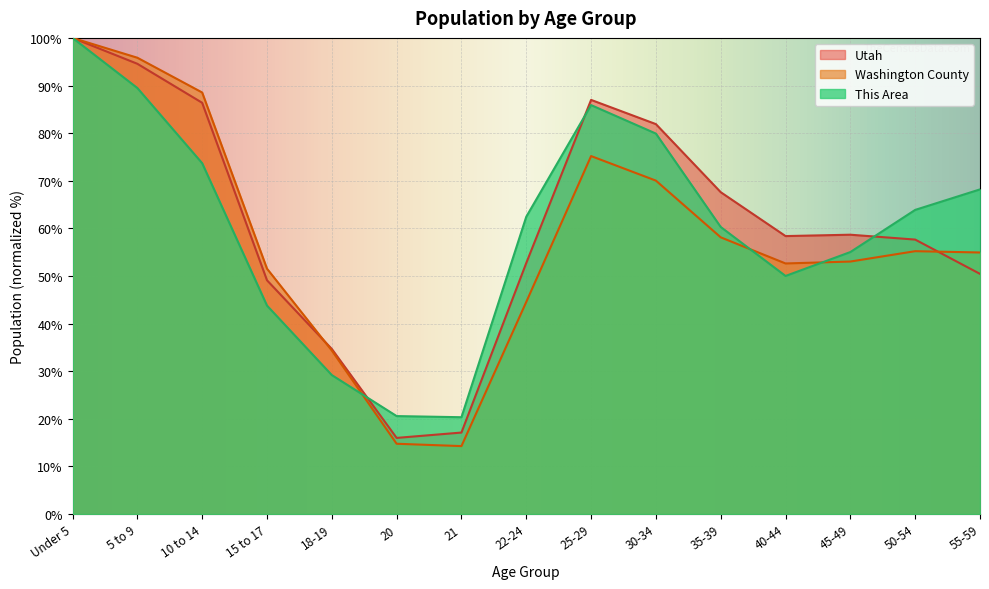

At 50-54, list the series in order from smallest to largest.

Washington County, Utah, This Area